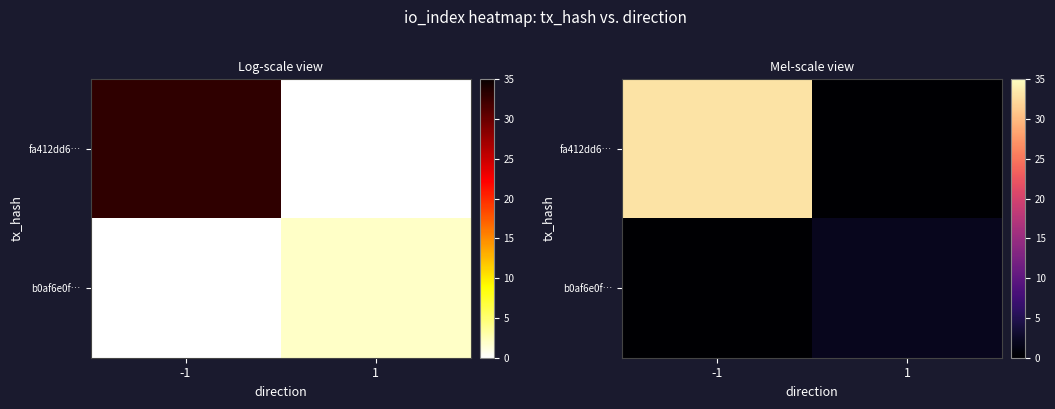

At which label is fa412dd6… closest to 16?

1